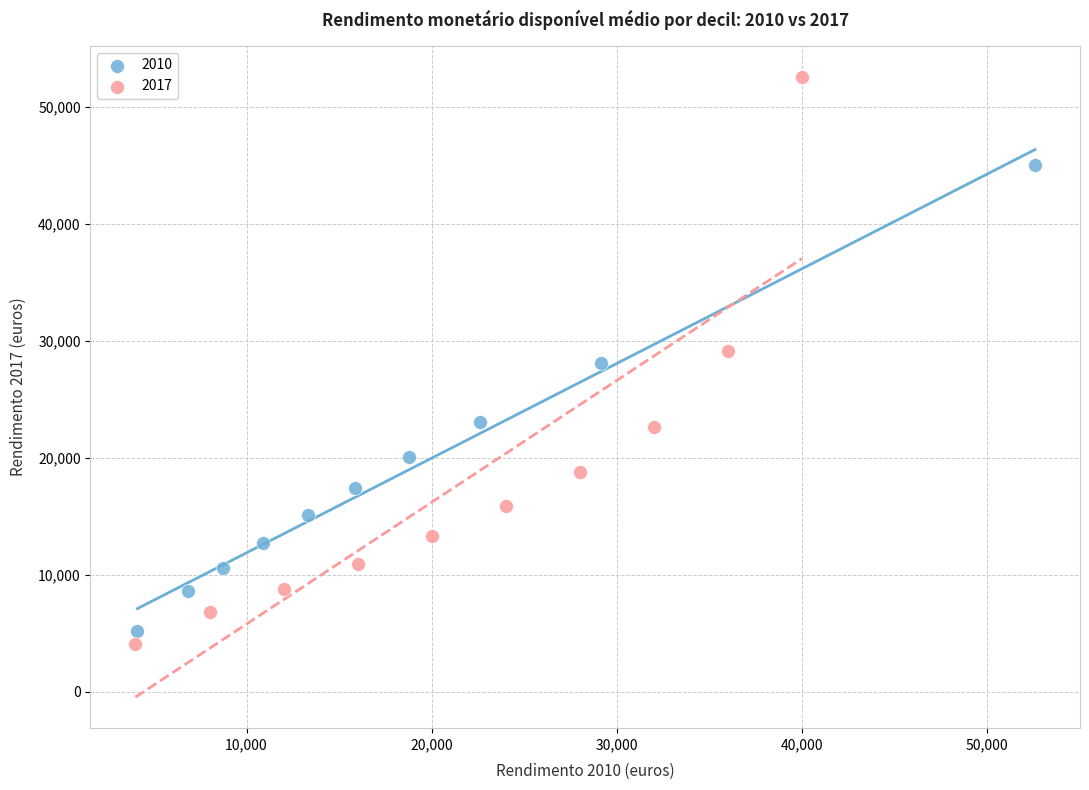

Which series has the widest spread of Y values?

2017